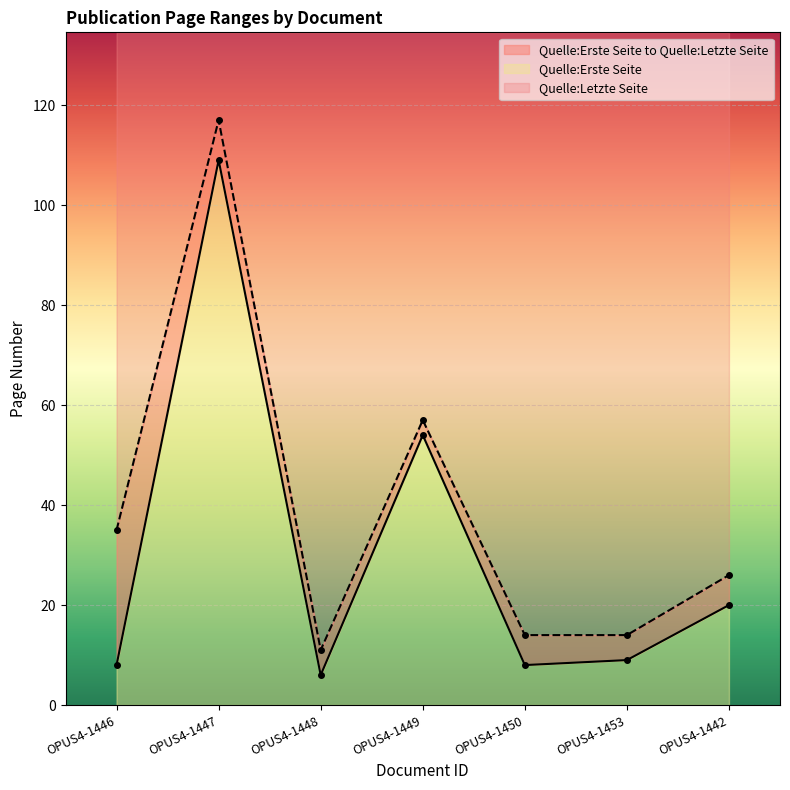

Reading right to left, extract all data points from this chart.

Quelle:Erste Seite: 20	9	8	54	6	109	8
Quelle:Letzte Seite: 26	14	14	57	11	117	35